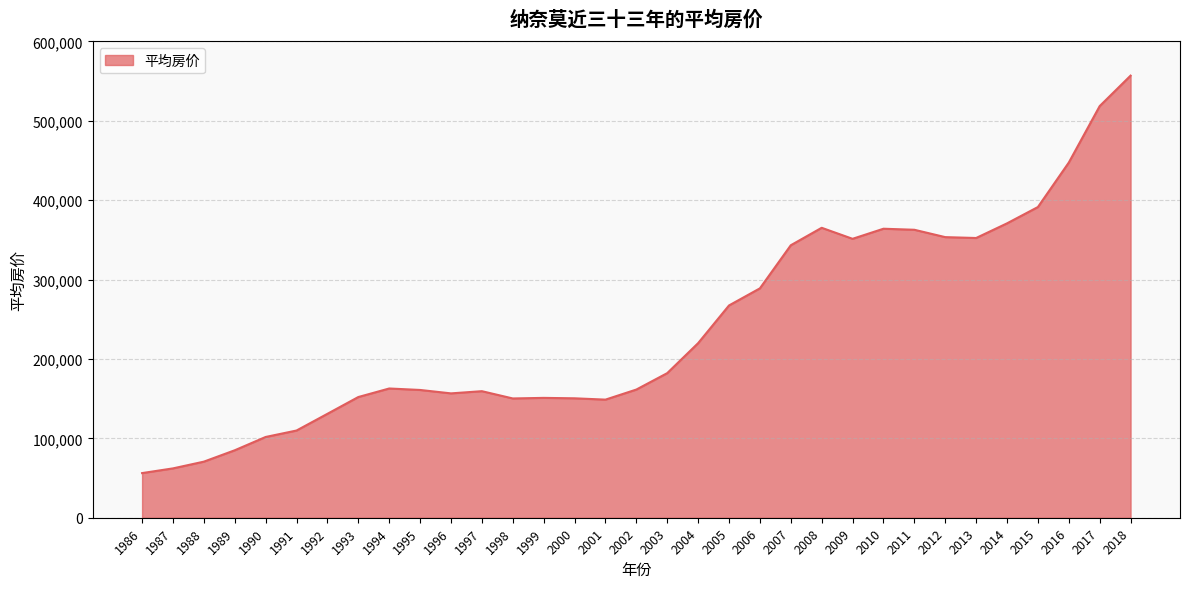

Which label corresponds to the smallest value in the chart?

1986